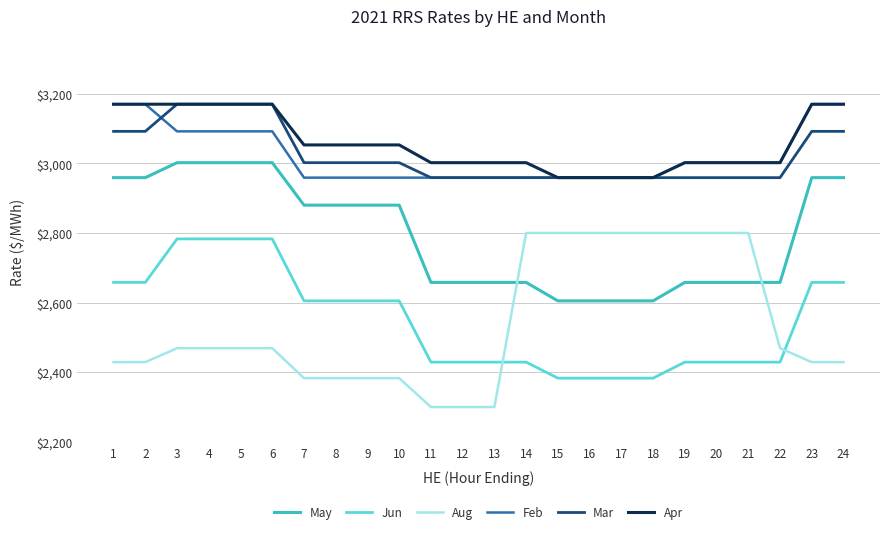

Which series has the widest spread of values?

Aug